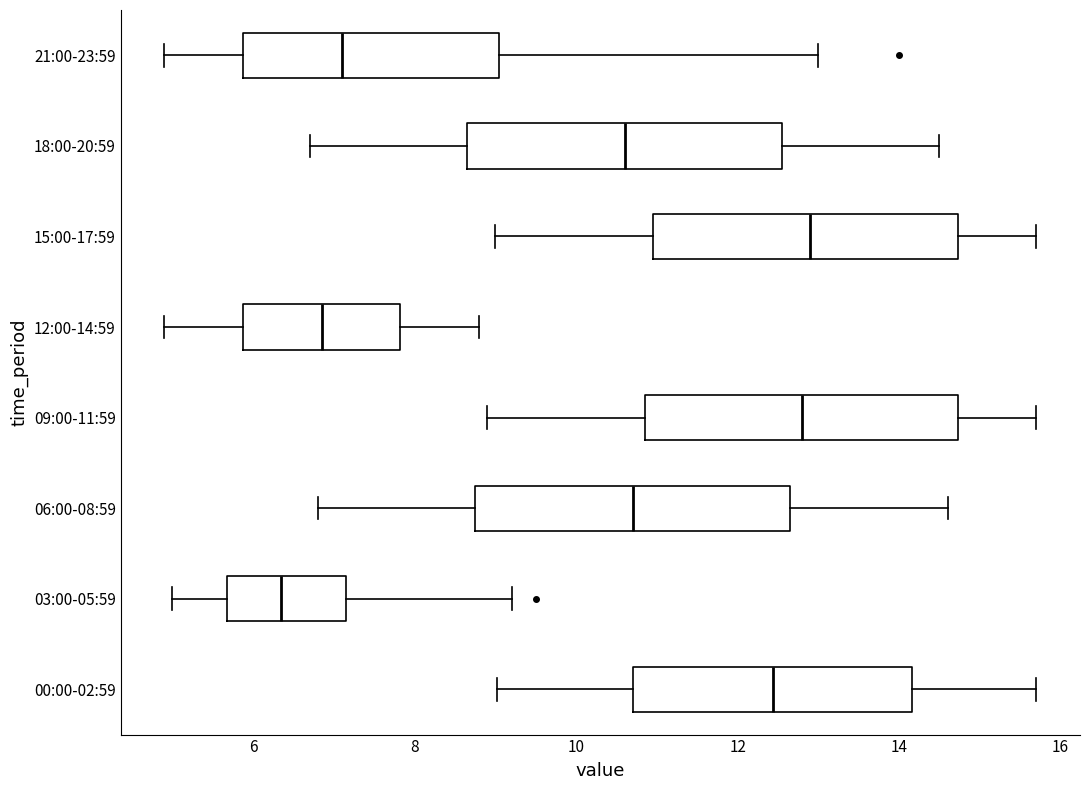

Where does the left whisker of the box for 09:00-11:59 end on the x-axis? The values are not printed on the chart, so give them approximately, as read against the axis.

9.0